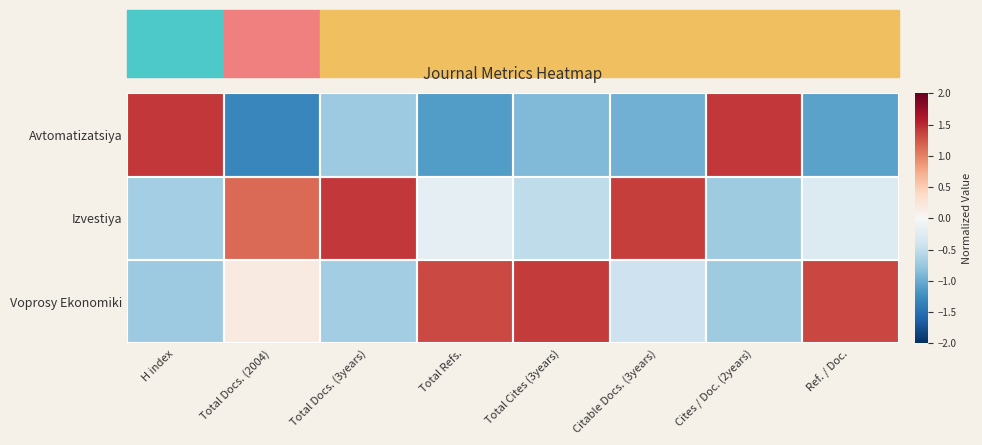

Between Total Docs. (2004) and Cites / Doc. (2years), which series saw the biggest shift?

Avtomatizatsiya